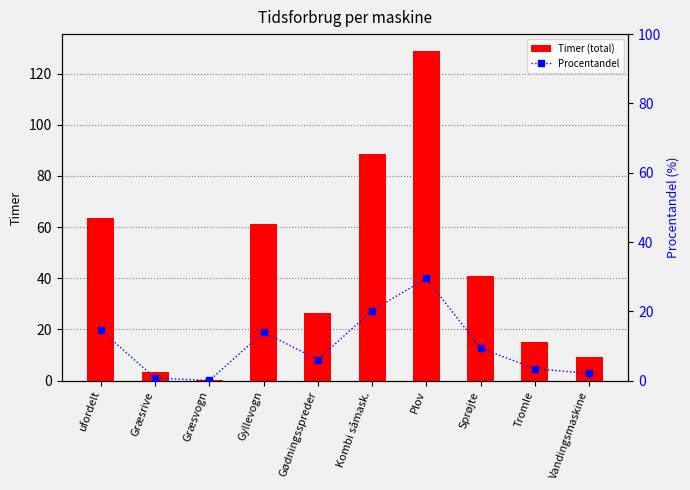

What is the difference between the Timer (total) values at ufordelt and Græsvogn?

63.4